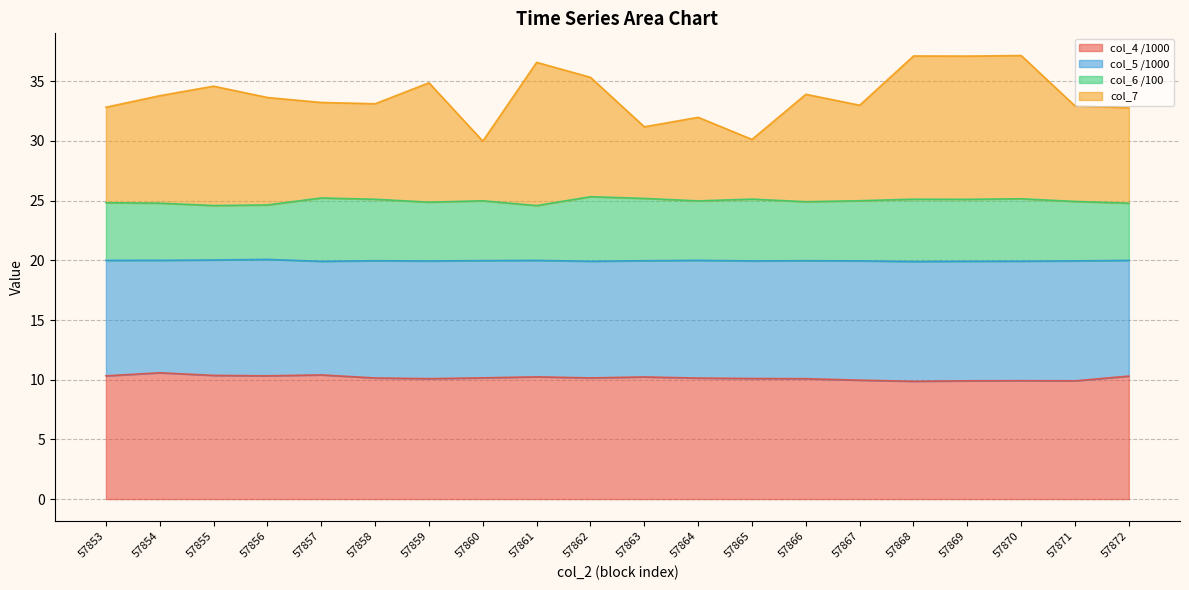

How many data points in col_7 are above 33?

12